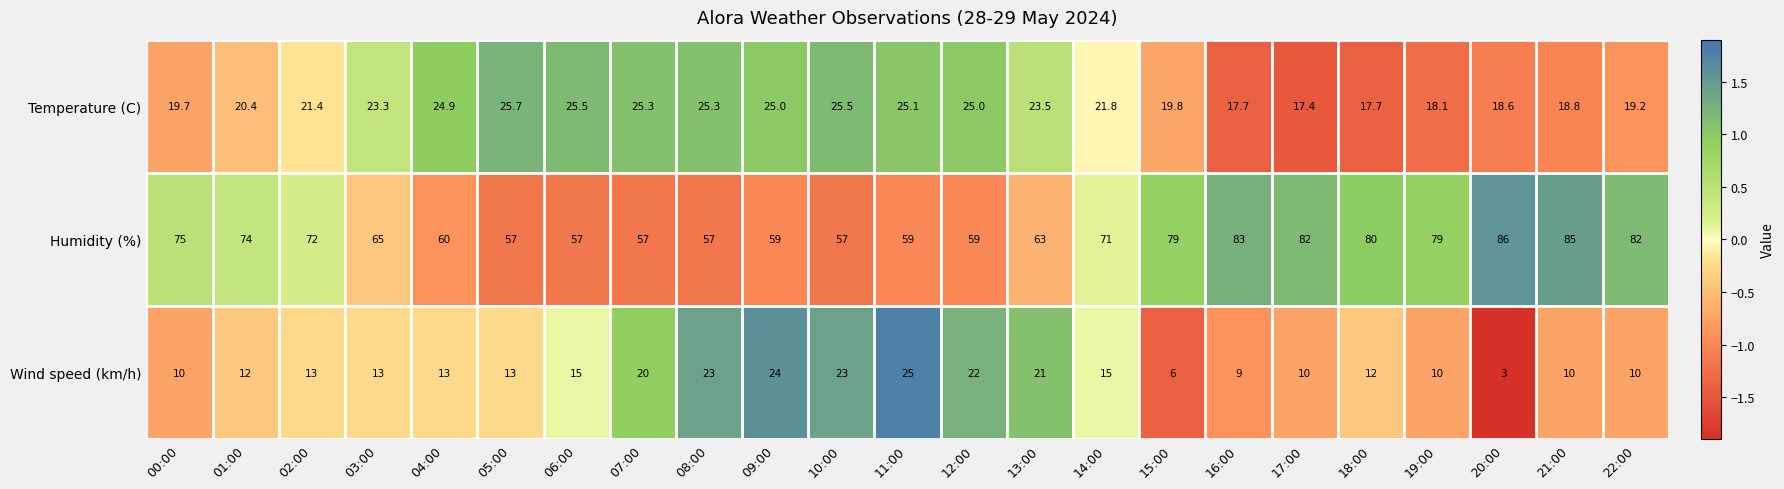

At which label does Temperature (C) first exceed 21?

02:00